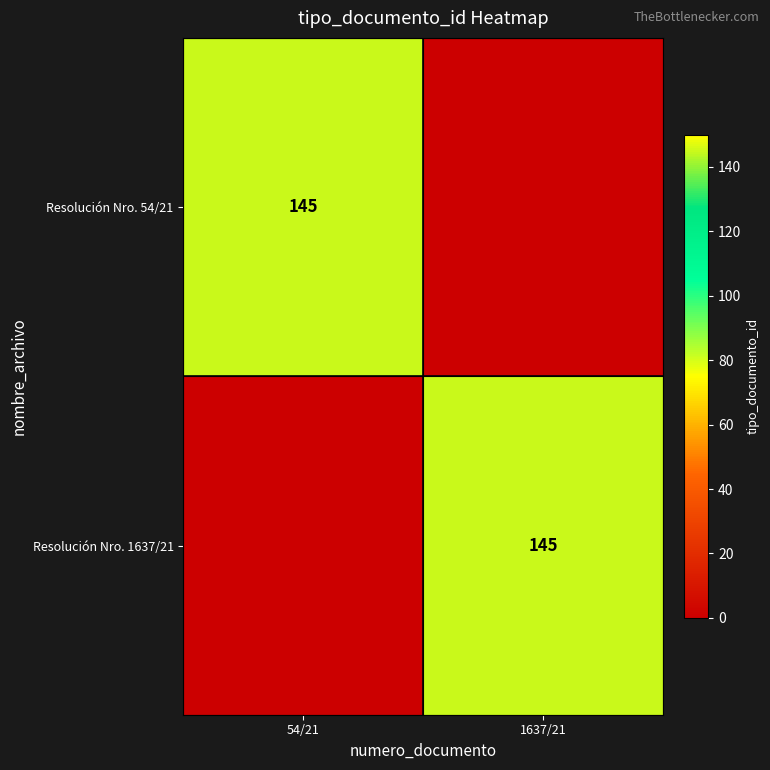

The value of Resolución Nro. 1637/21 at 1637/21 is 86. True or false?

False